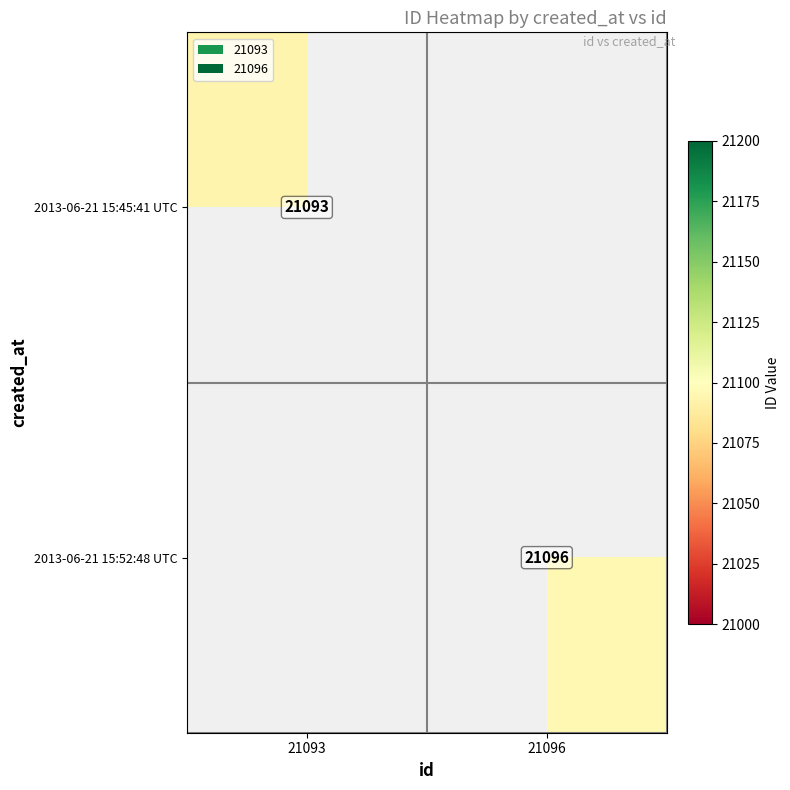

Is the value of 2013-06-21 15:45:41 UTC at 21093 greater than the value of 2013-06-21 15:52:48 UTC at 21096?

No